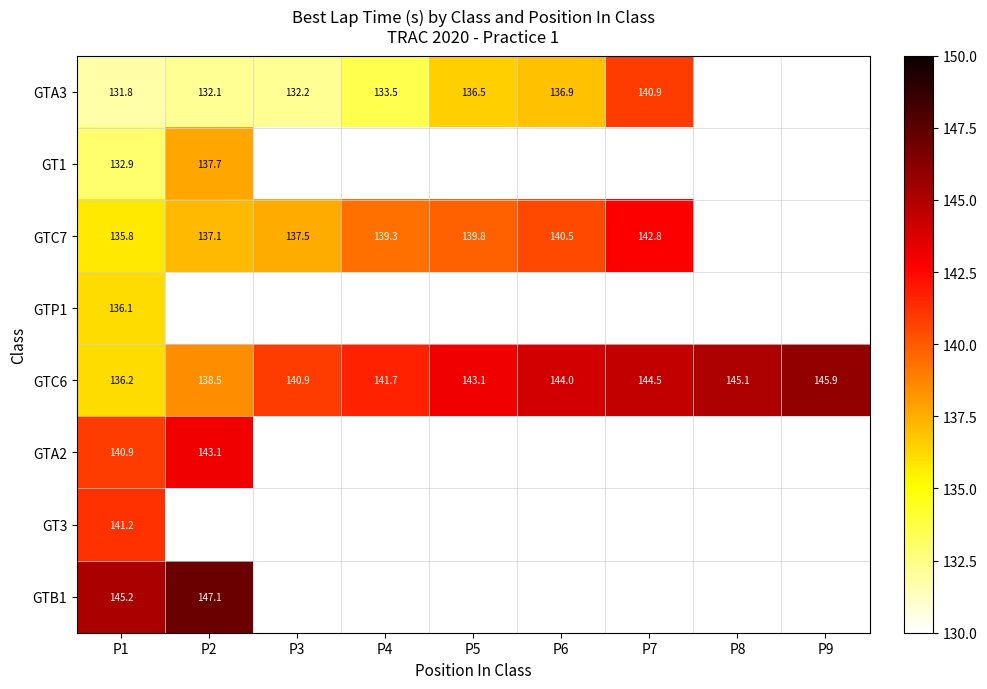

Is the value of GTA3 at P1 greater than the value of GT1 at P2?

No